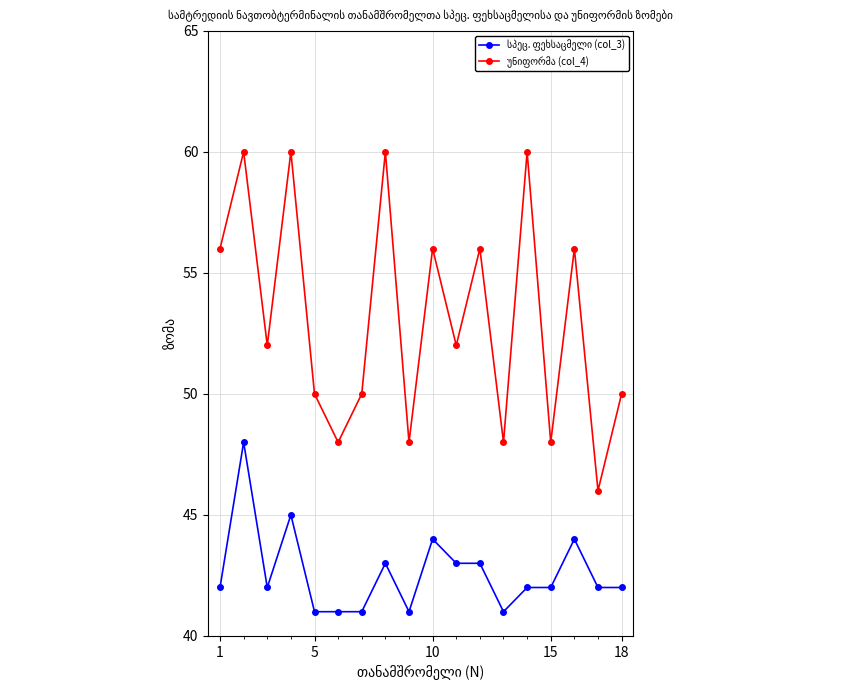

What is the minimum value shown in the chart?

41